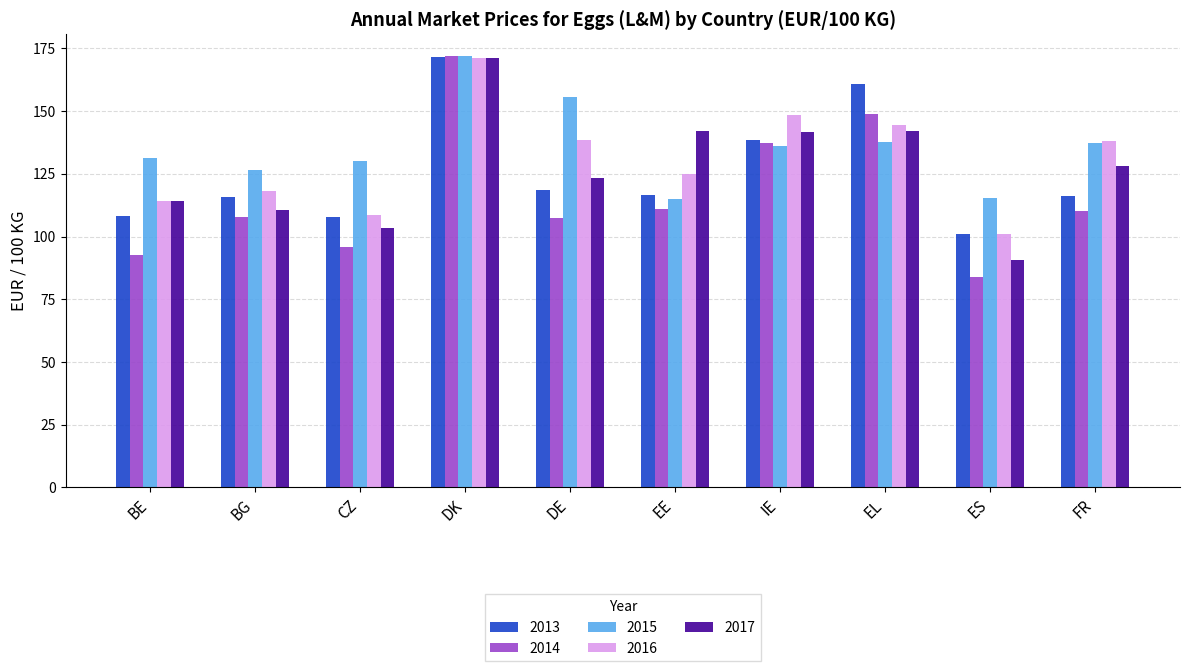

Which series has the largest total across all categories?

2015